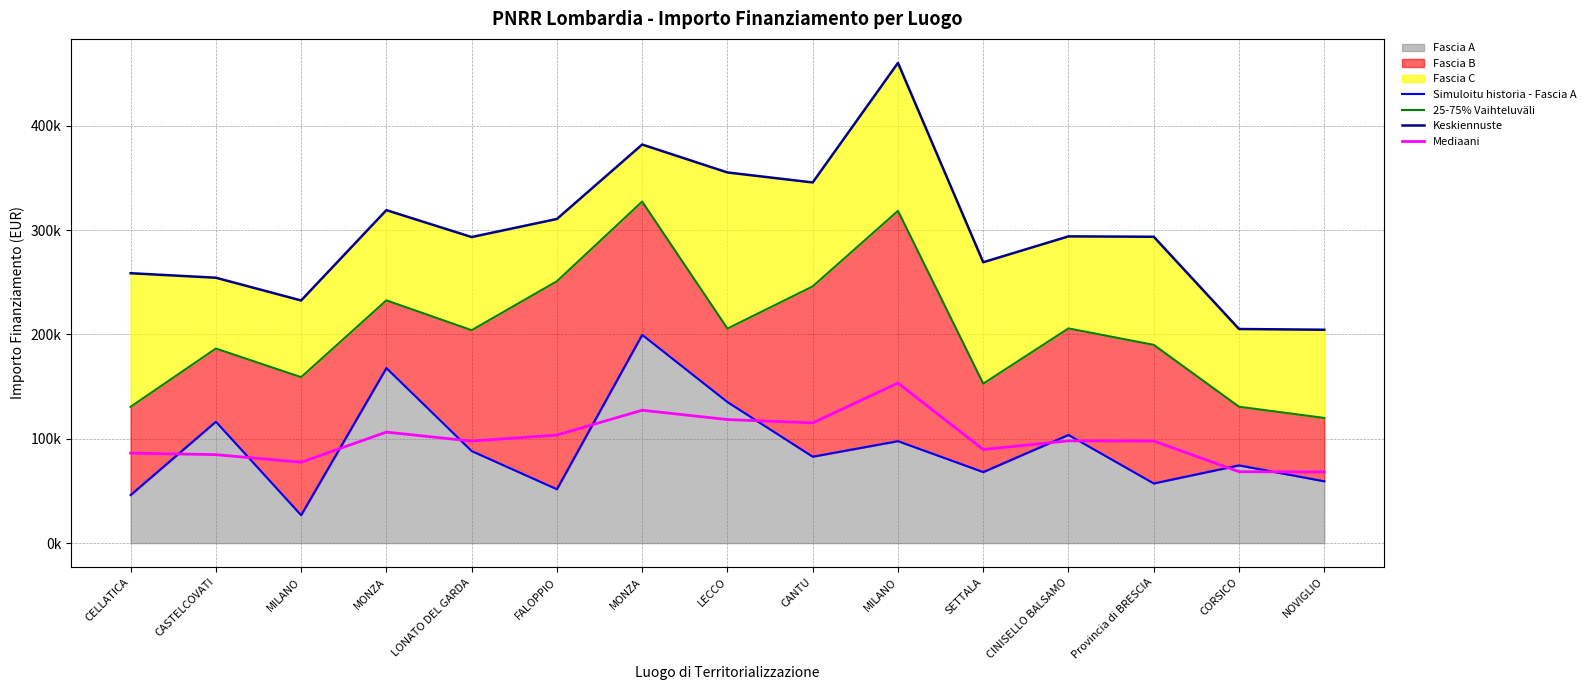

Is the value of Keskiennuste at CELLATICA greater than the value of Simuloitu historia - Fascia A at LONATO DEL GARDA?

Yes